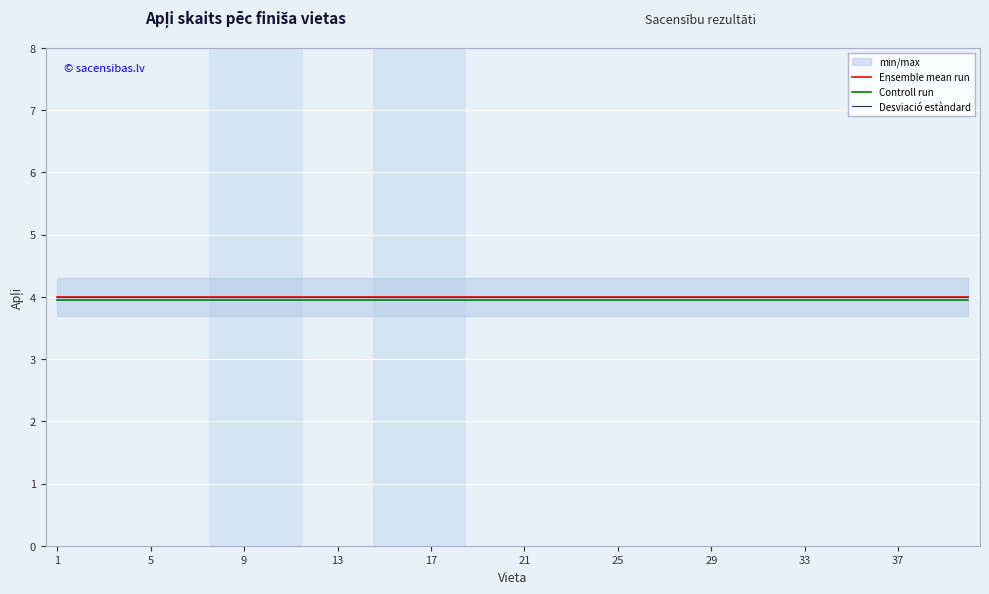

At how many categories does at least one series exceed 3?

40